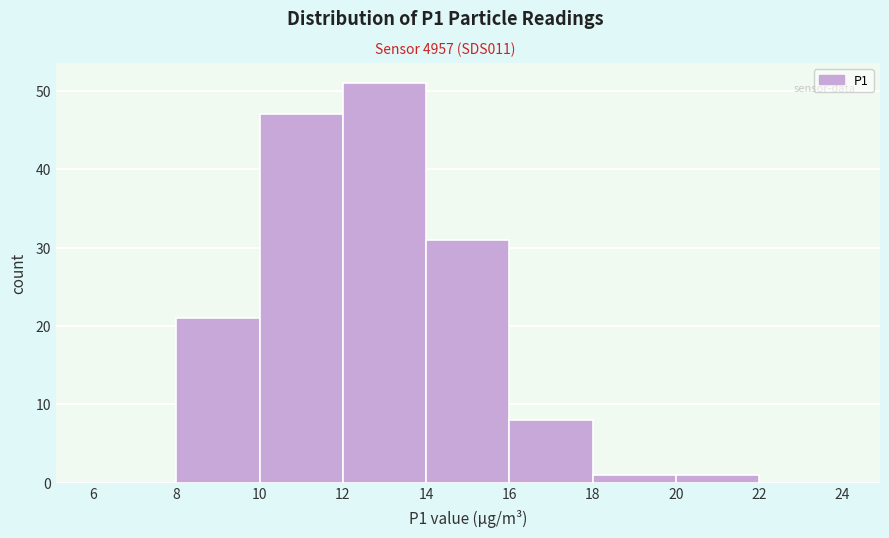

Over which range of the x-axis is the bar tallest?

12 to 14